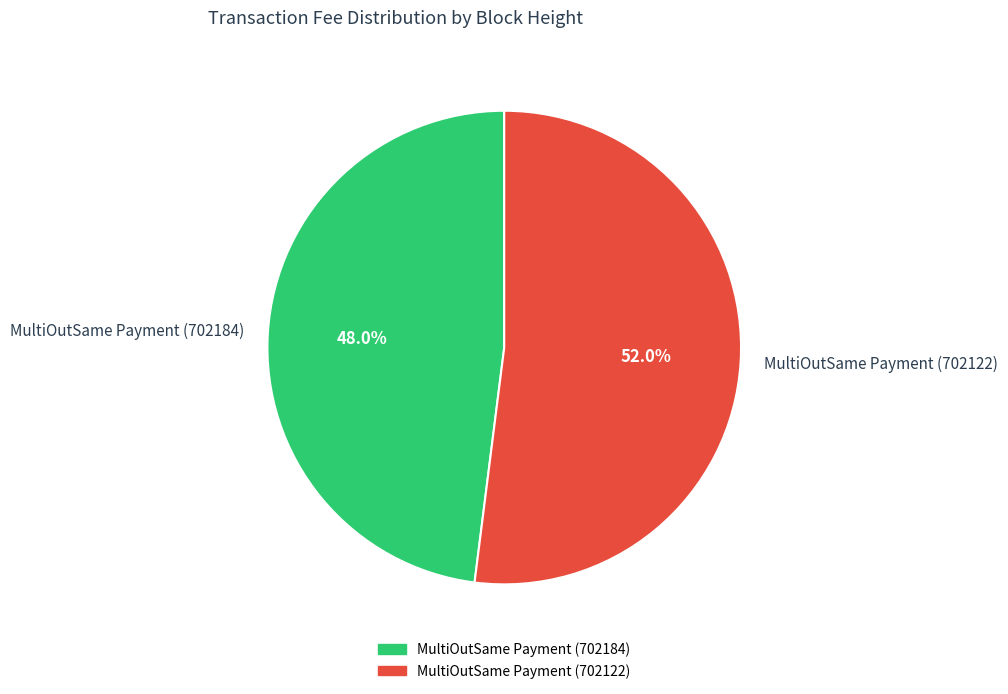

How many segments does this pie chart have?

2